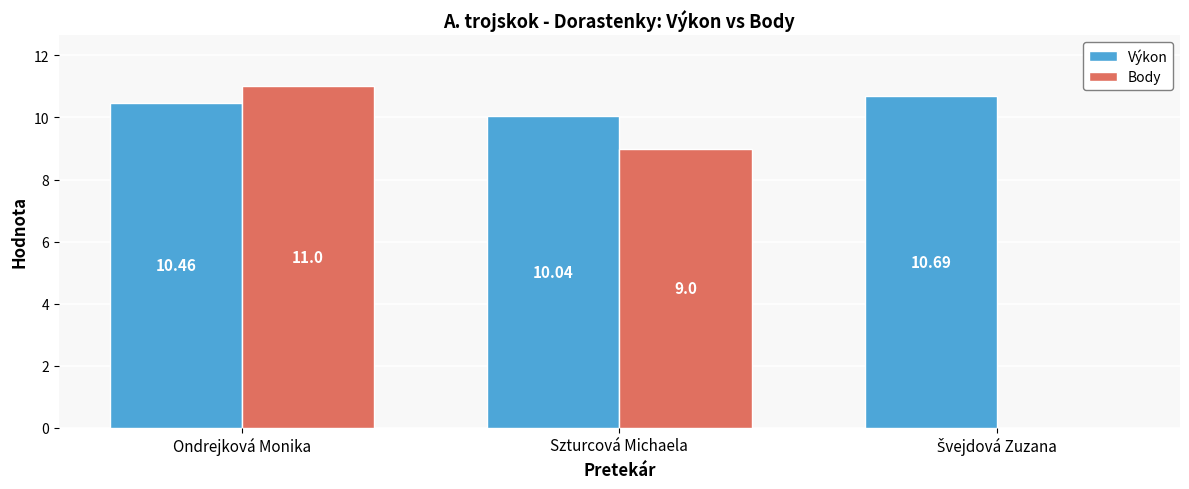

What is the total value across all series at Szturcová Michaela?

19.0